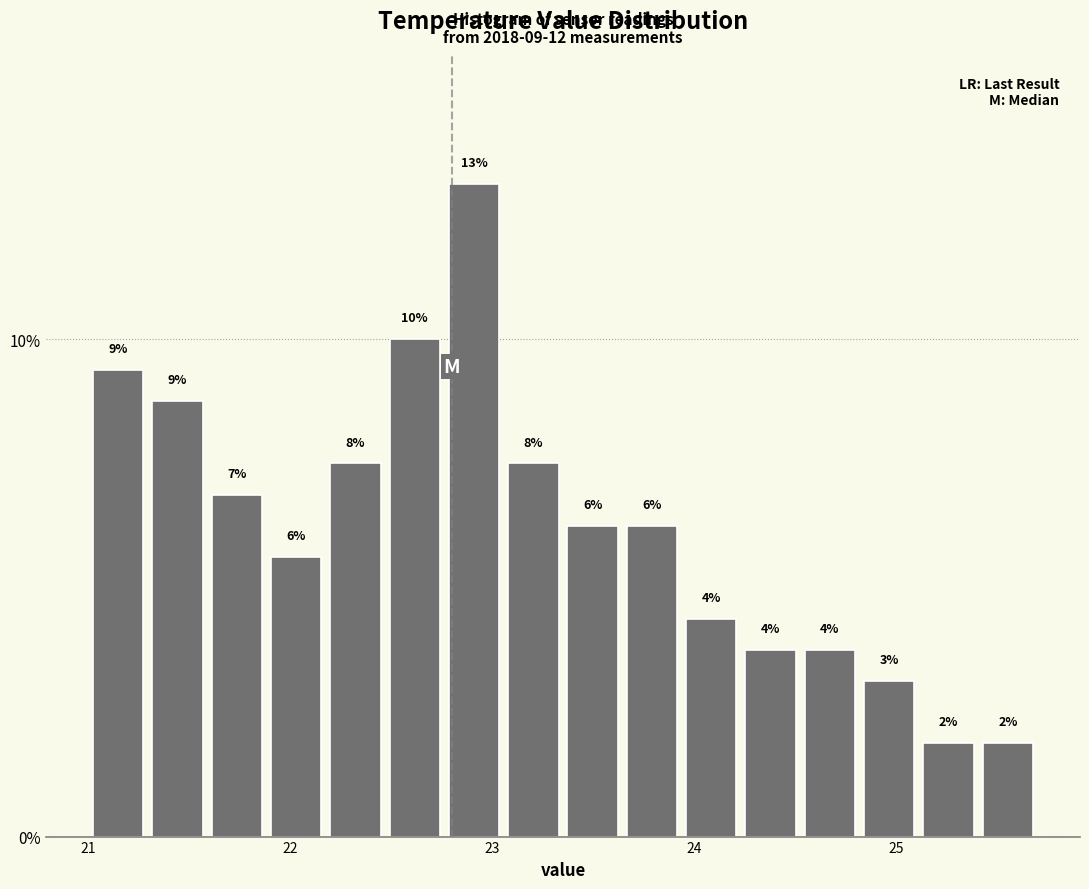

Around what value on the x-axis is the tallest bar? Give the approximate position of its centre, as read against the axis.

22.9